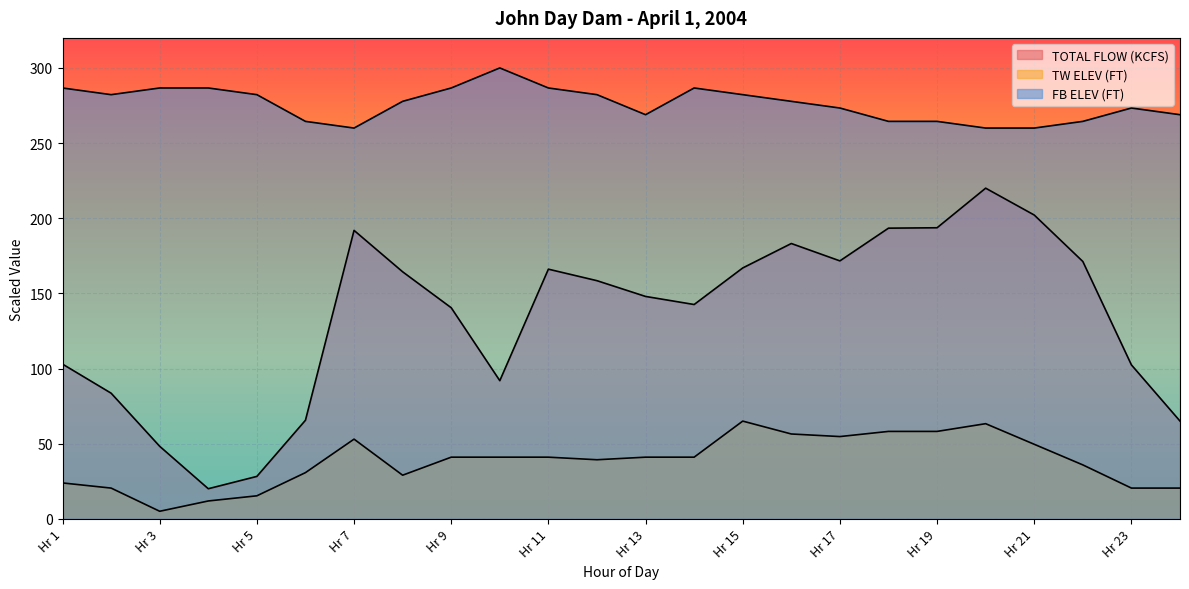

List the series in order of their overall mean, highest first.

FB ELEV (FT), TOTAL FLOW (KCFS), TW ELEV (FT)